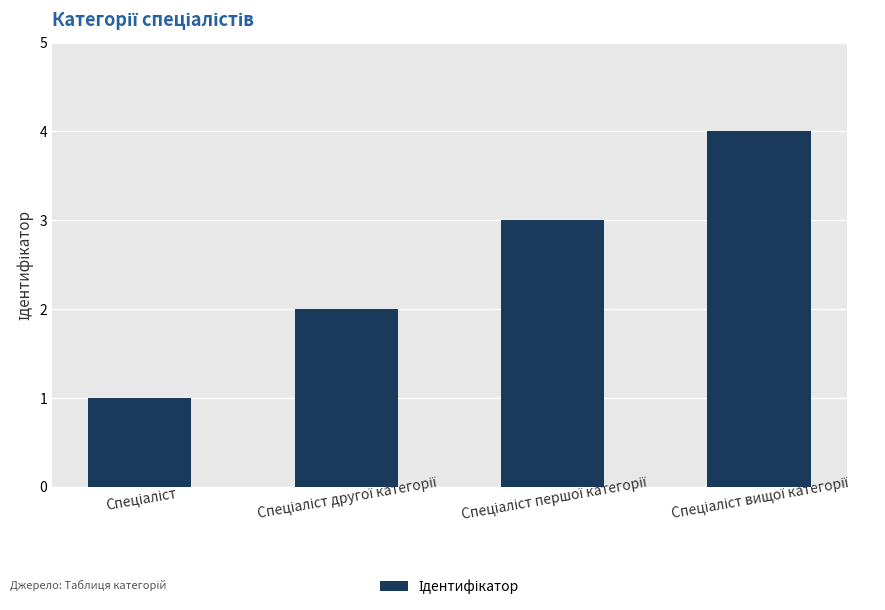

How many categories are shown in the chart?

4